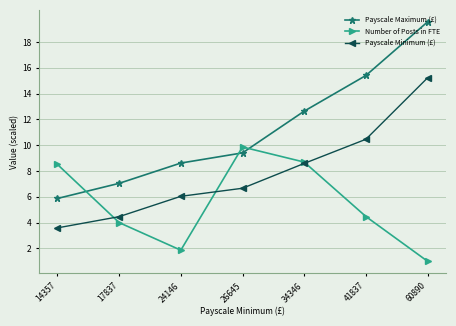

Where is Payscale Maximum (£) nearest to the value 12?

34346